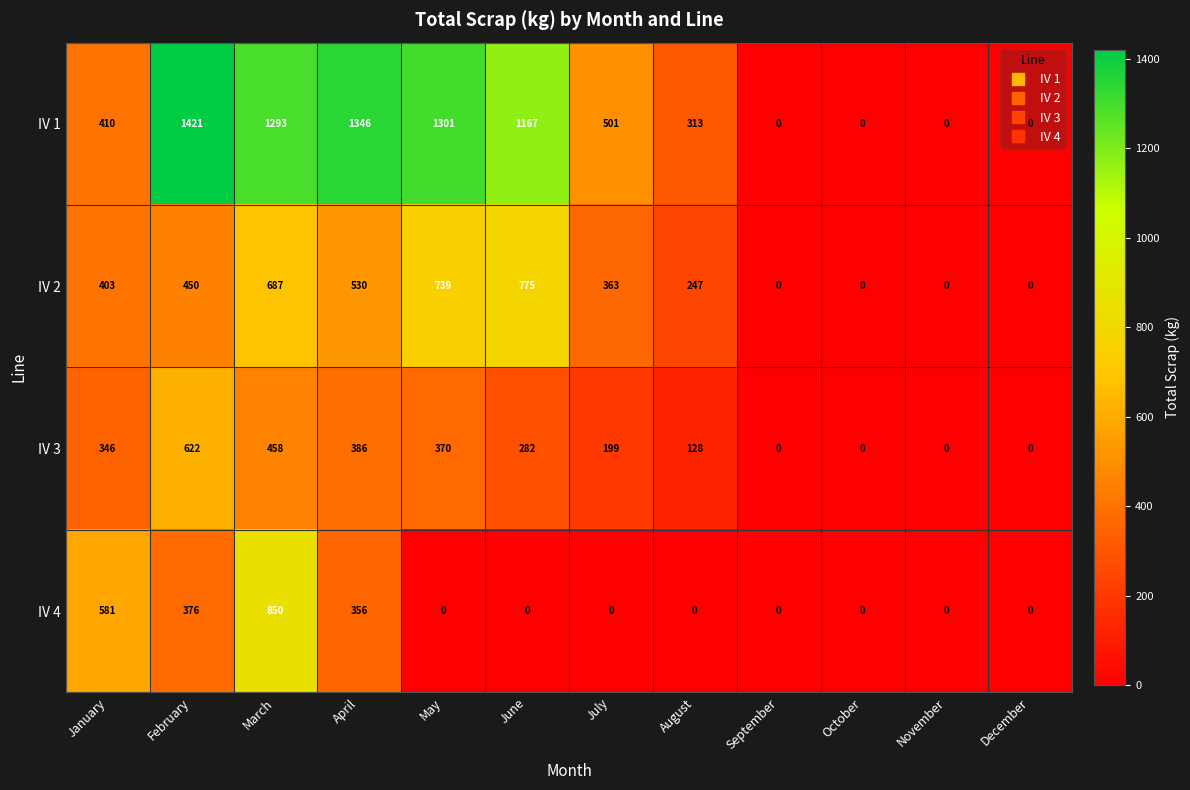

Which series has the largest total across all categories?

IV 1